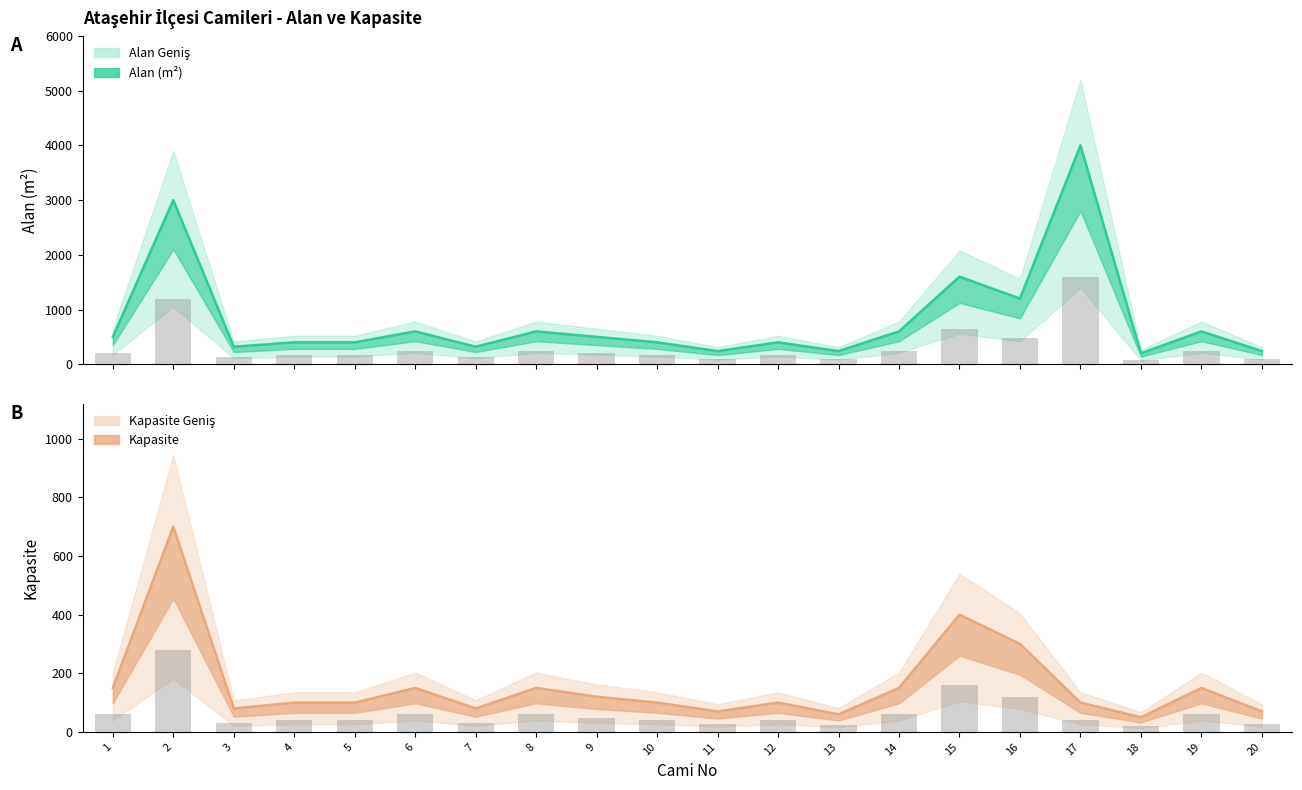

What is the total value across all series at 15?

2800